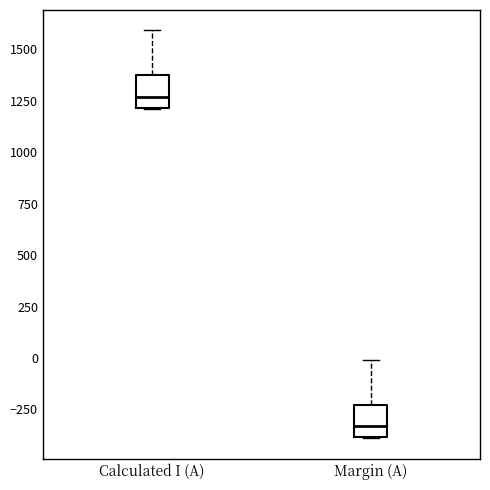

Reading left to right, read every box against the y-axis: the position of its median line, the range the box covers, and the ends of its whiskers. The values are not printed on the chart, so give them approximately, as read against the axis.

Calculated I (A): median 1250, box 1200 to 1350, whiskers 1200 to 1600
Margin (A): median -350, box -400 to -250, whiskers -400 to 0